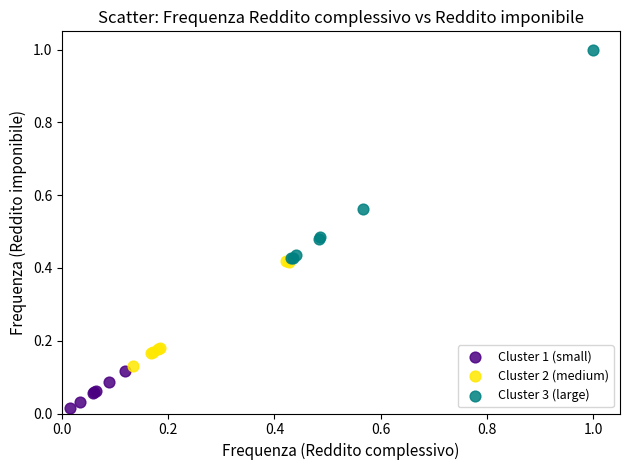

Which series reaches the maximum Y coordinate?

Cluster 3 (large)